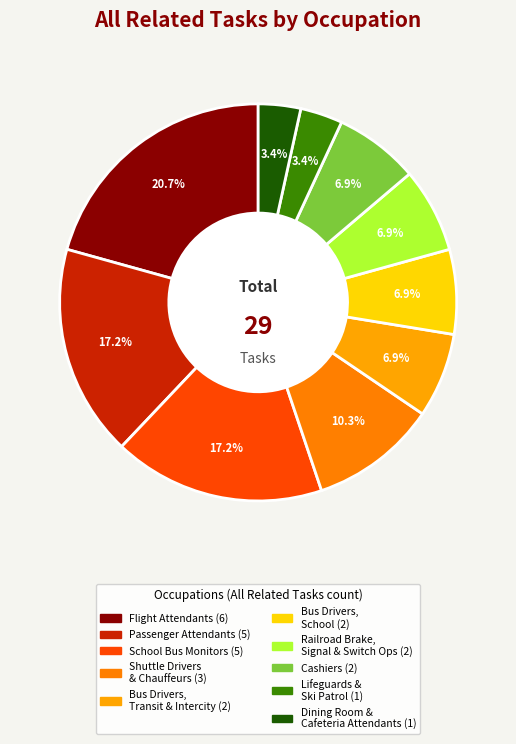

How many slices are in this pie chart?

10